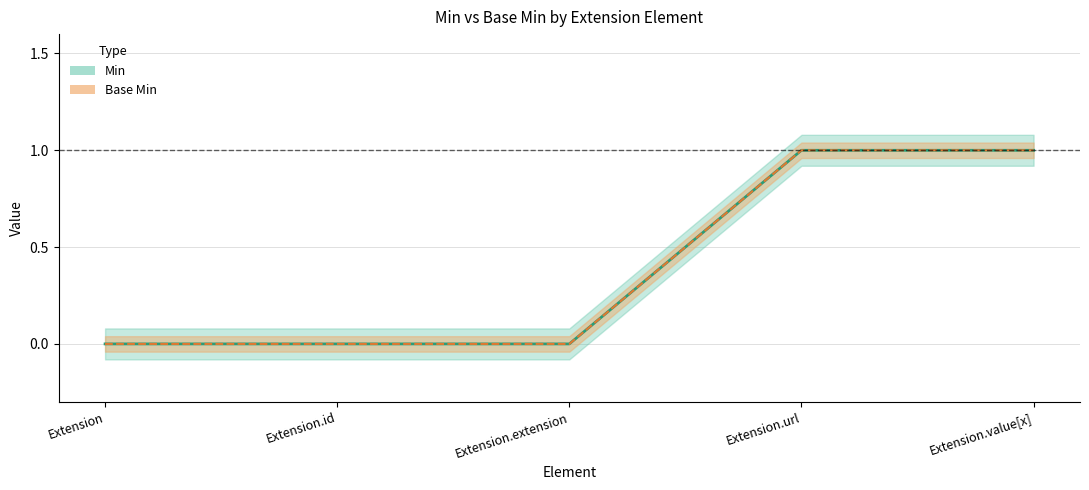

Is it true that Base Min equals 0 at Extension?

True